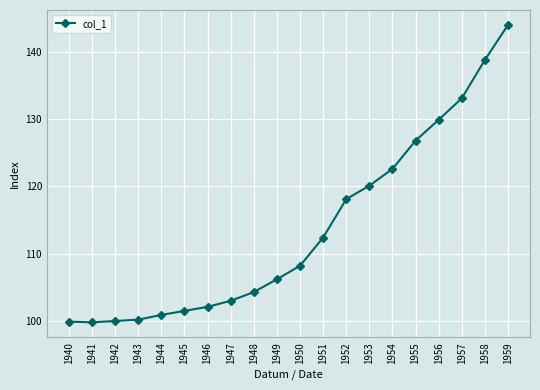

The chart shows a value of 133.1 at 1957. True or false?

True